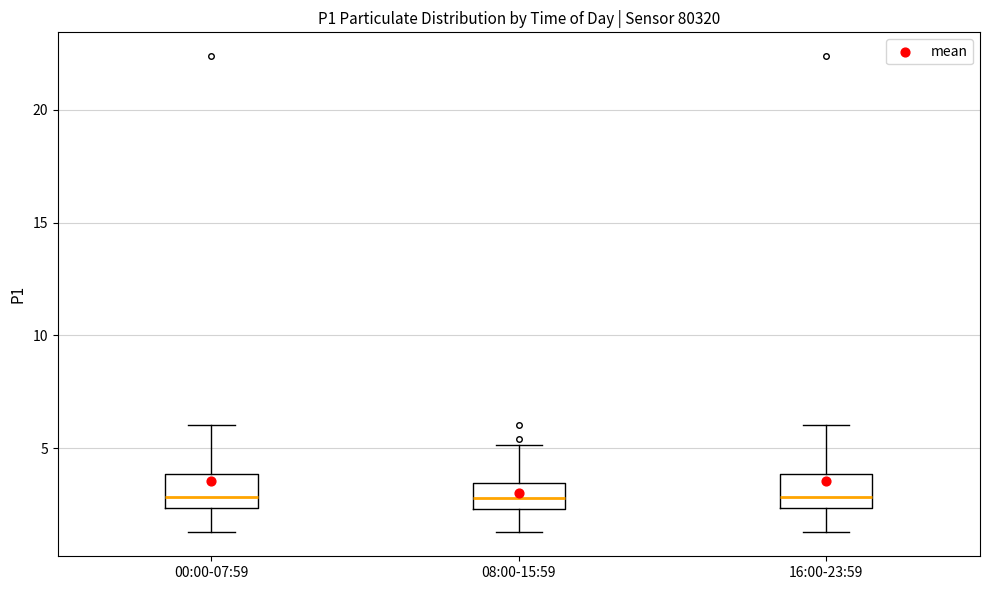

Where is the upper edge of the box for 08:00-15:59 on the y-axis? The values are not printed on the chart, so give them approximately, as read against the axis.

3.5